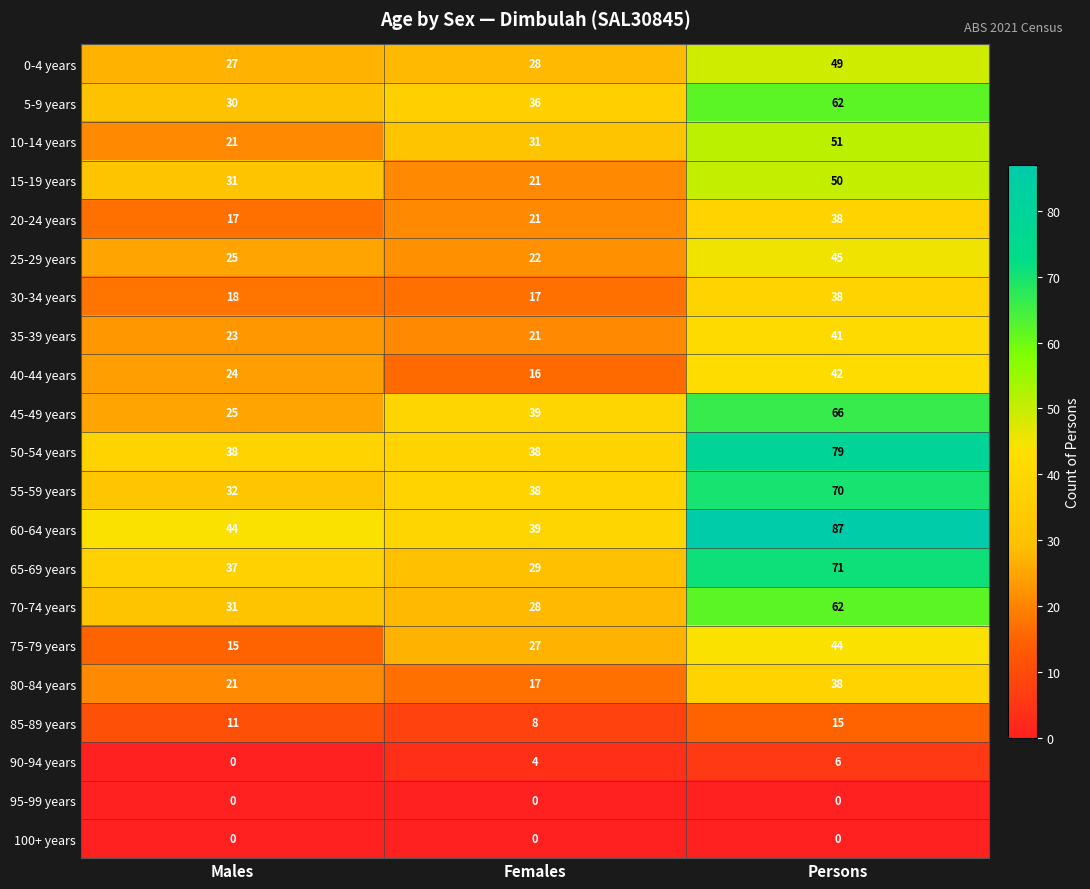

What is the difference between the 35-39 years values at Persons and Females?

20